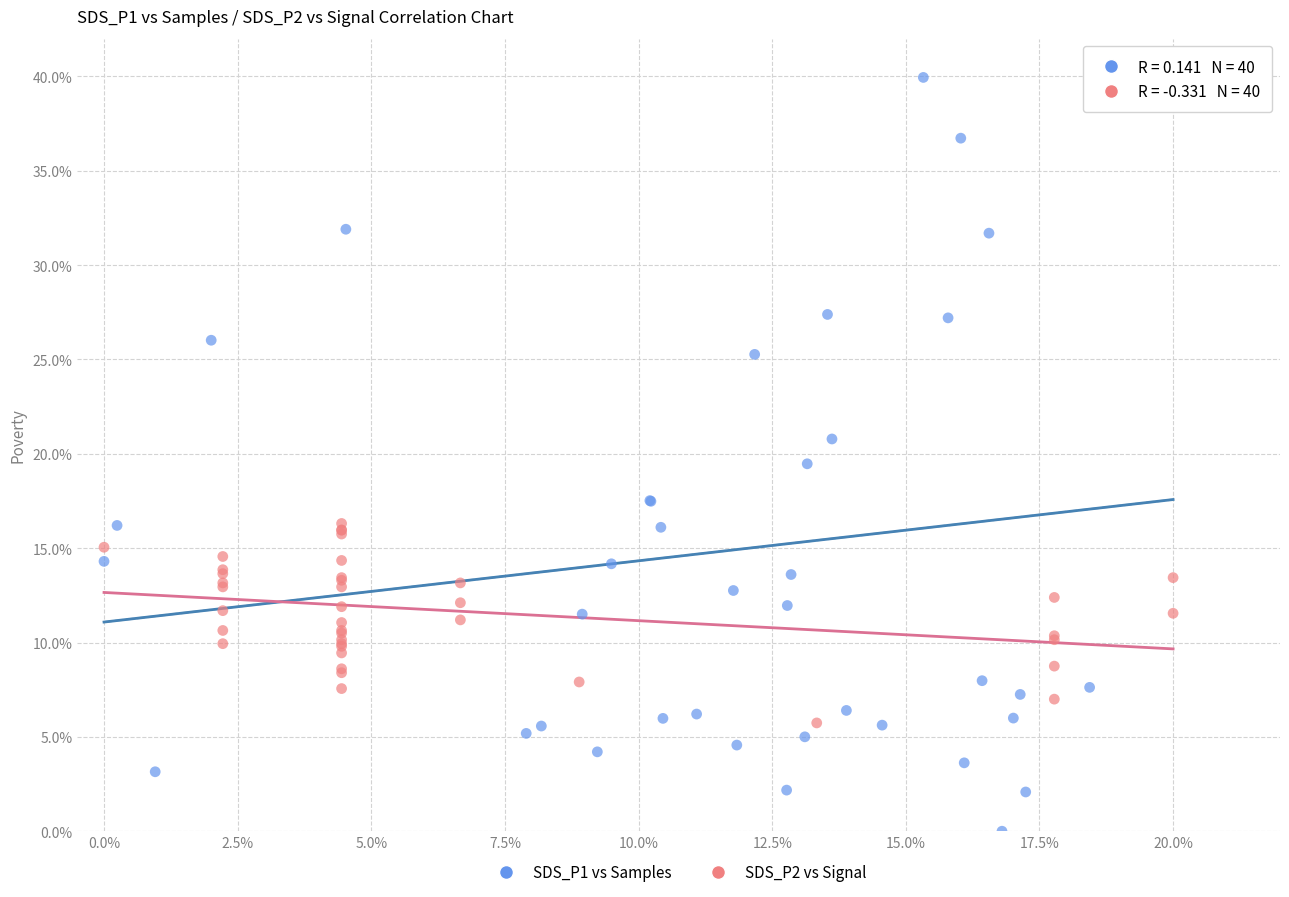

Which series has the widest spread of Y values?

SDS_P1 vs Samples